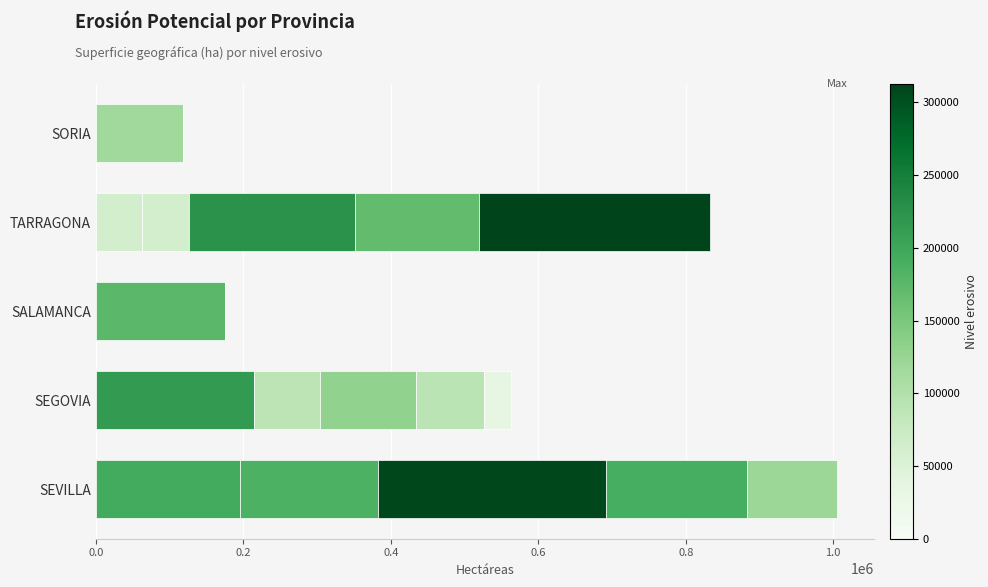

How many categories are shown in the chart?

5